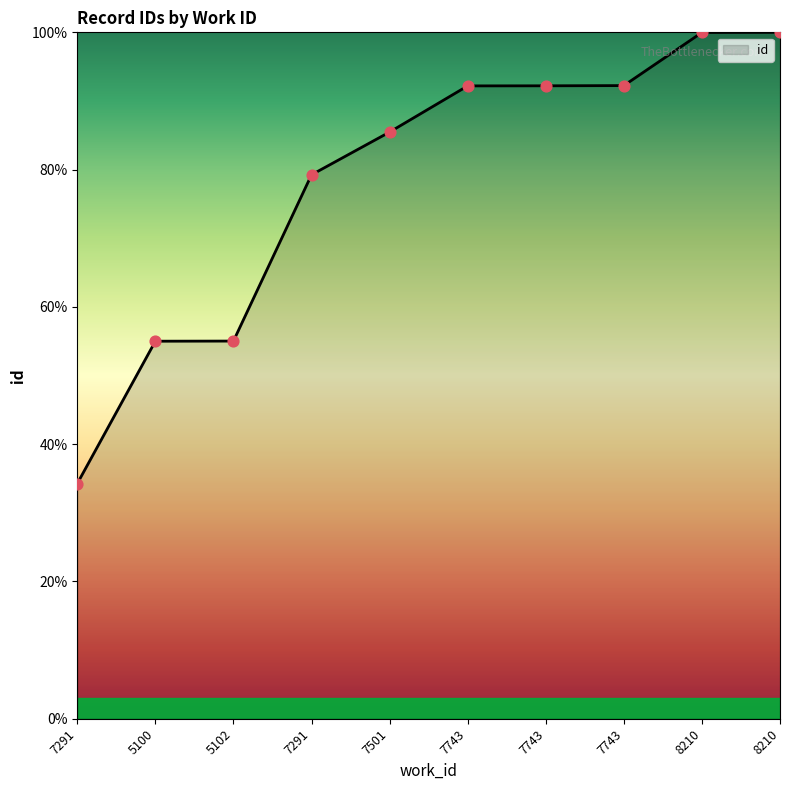

What is the change in value from 7291 to 7501?

+51.2